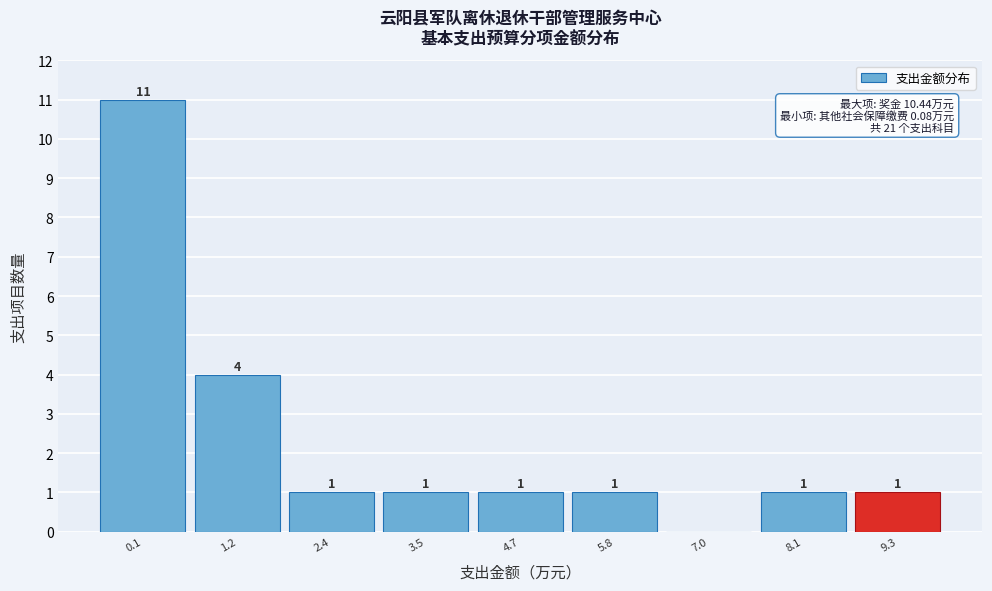

Reading right to left, transcribe all the data shown in this chart.

9.3=1	8.1=1	7.0=0	5.8=1	4.7=1	3.5=1	2.4=1	1.2=4	0.1=11